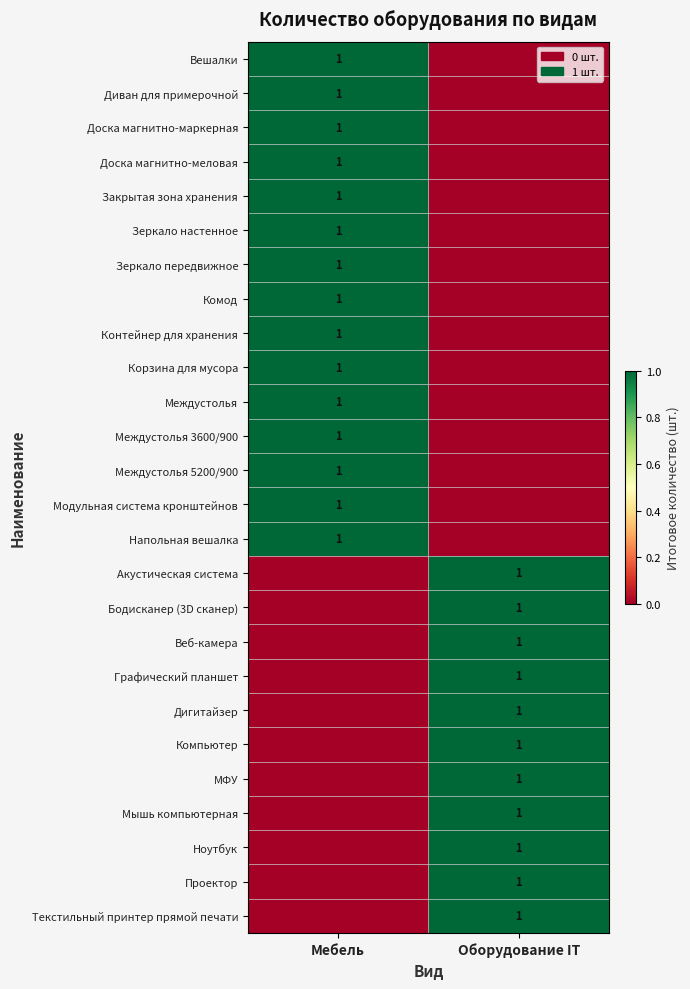

True or false: Бодисканер (3D сканер) has a value of 2 at Оборудование IT.

False